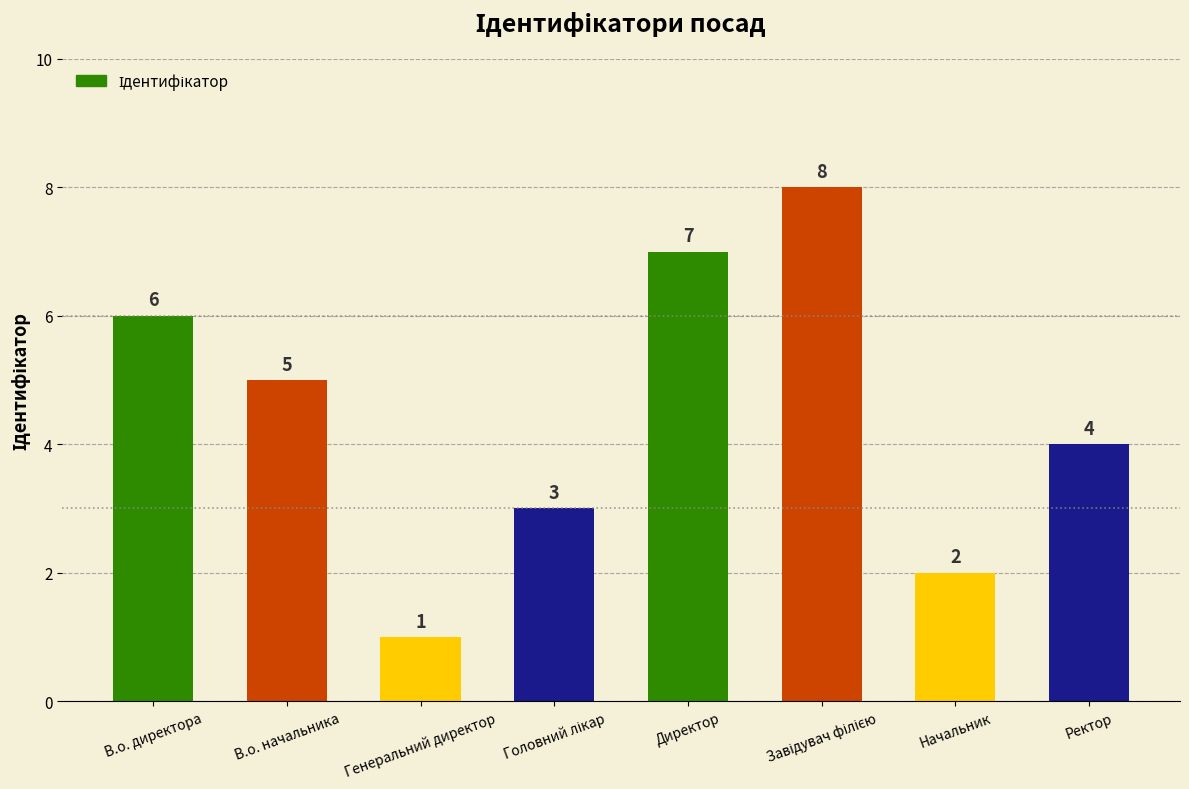

The value at В.о. начальника is 2. True or false?

False